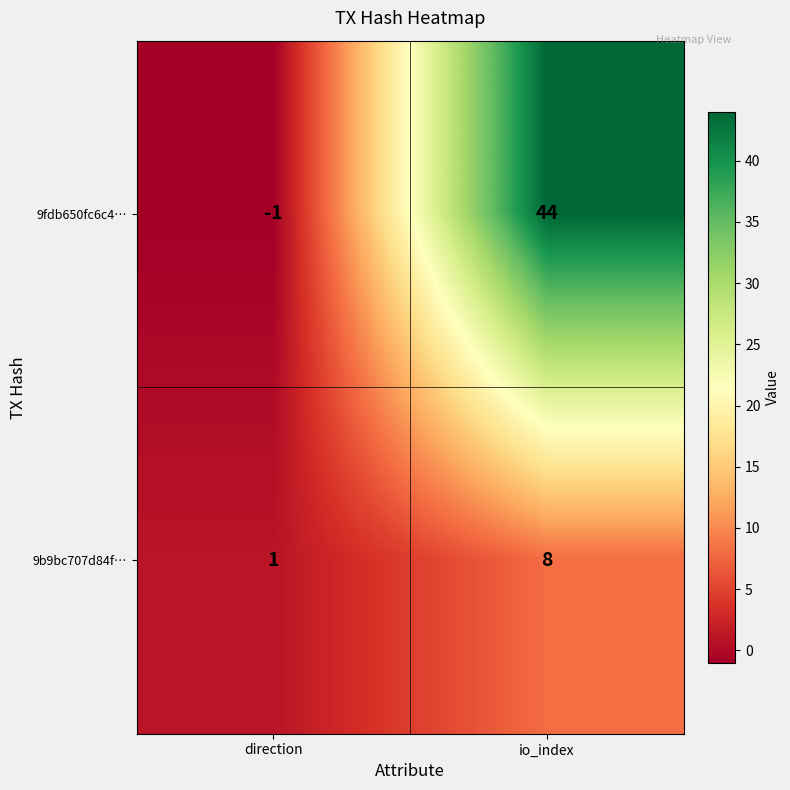

What is the sum of all 9b9bc707d84f… values?

9